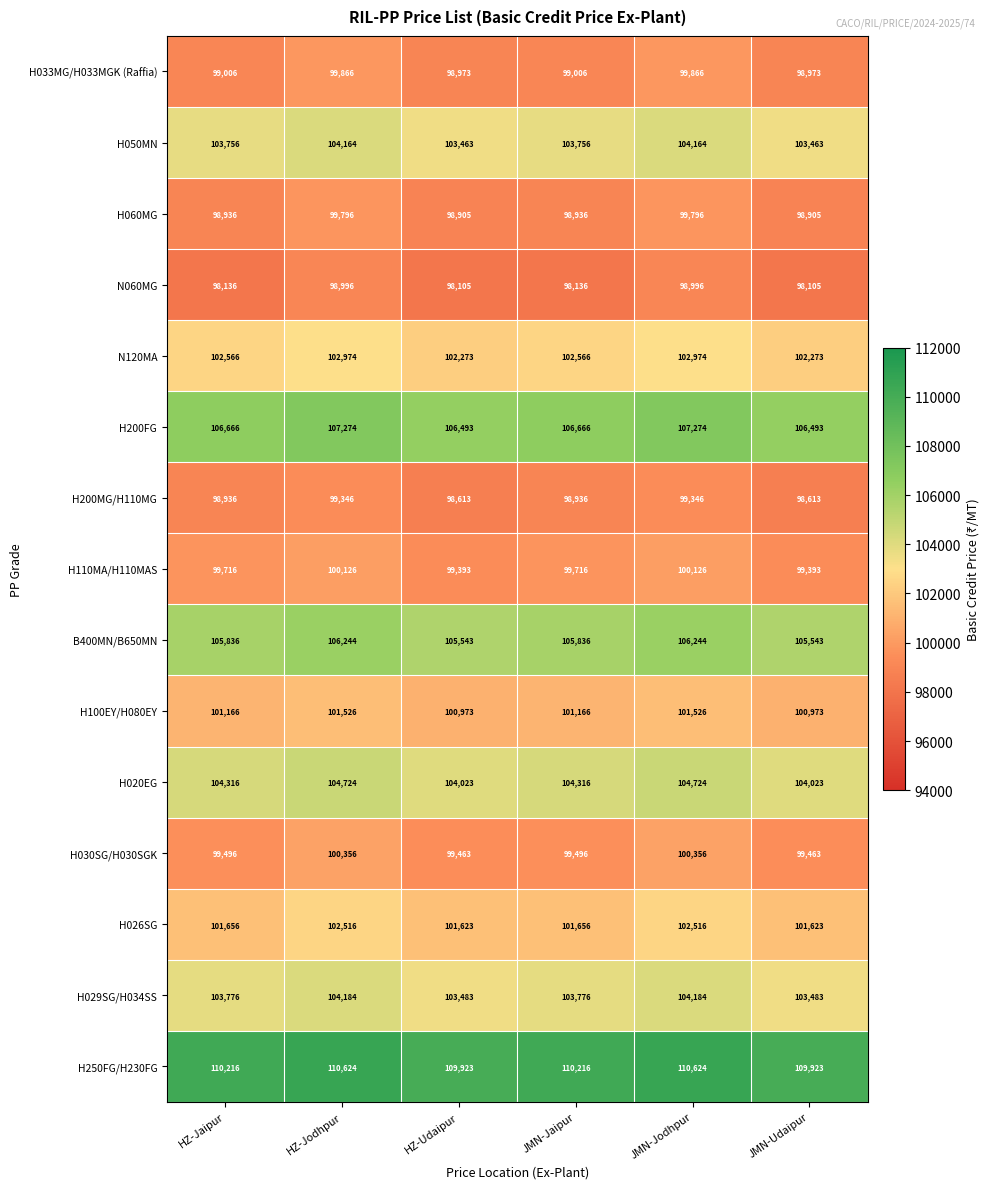

What is the difference between the maximum and minimum values in the H200FG series?

781